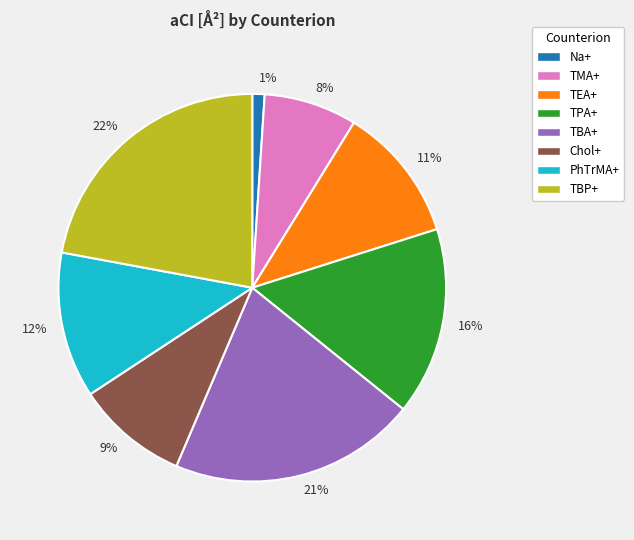

To the nearest percent, what portion does TBA+ represent?

21%